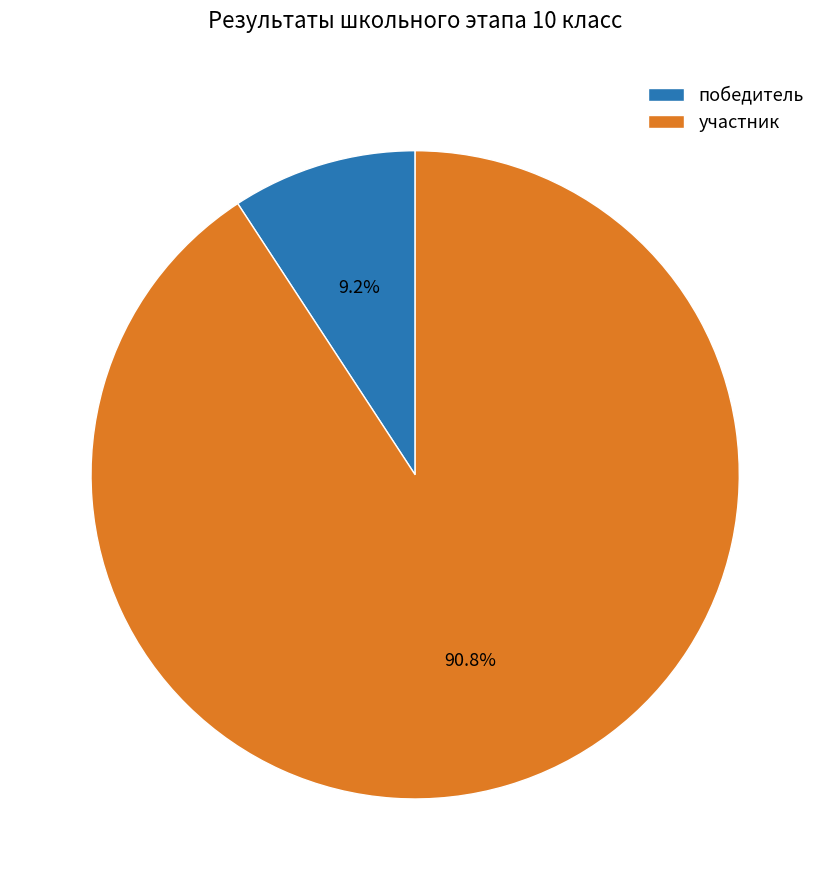

Which category accounts for the majority?

участник